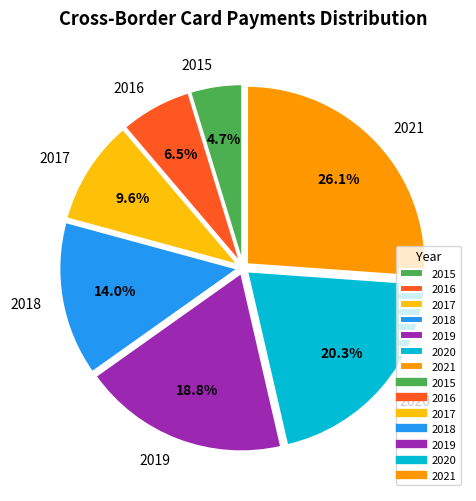

How many segments does this pie chart have?

7